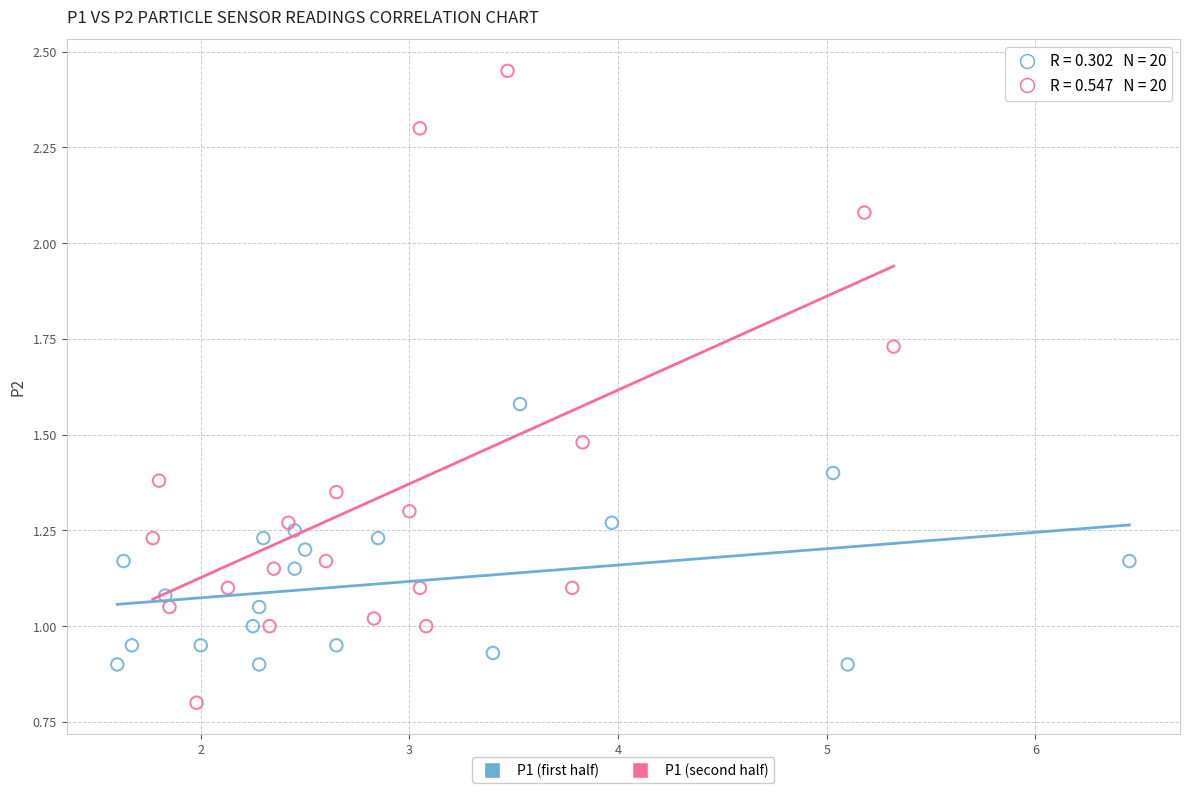

Which series has the largest Y range (max minus min)?

P1 (second half)